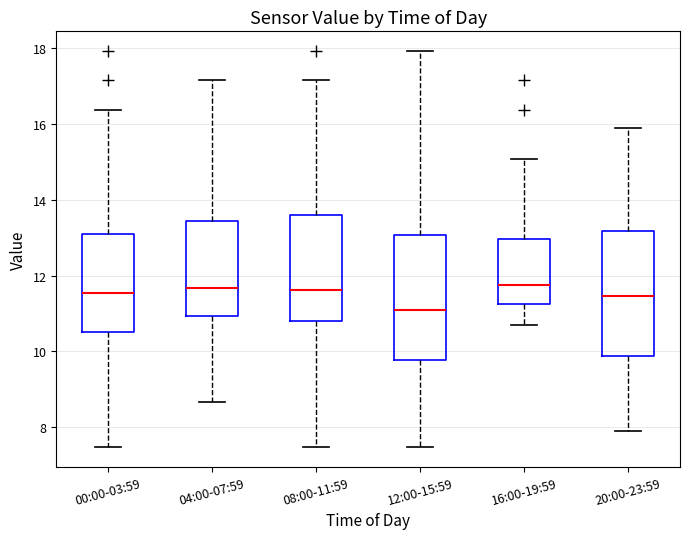

Reading left to right, transcribe this box plot: for each box, give where its median line is, the range the box spans, and where its two whiskers end, as read against the y-axis. The values are not printed on the chart, so give them approximately, as read against the axis.

00:00-03:59: median 11.6, box 10.6 to 13.2, whiskers 7.4 to 16.4
04:00-07:59: median 11.6, box 11.0 to 13.4, whiskers 8.6 to 17.2
08:00-11:59: median 11.6, box 10.8 to 13.6, whiskers 7.4 to 17.2
12:00-15:59: median 11.2, box 9.8 to 13.0, whiskers 7.4 to 18.0
16:00-19:59: median 11.8, box 11.2 to 13.0, whiskers 10.8 to 15.0
20:00-23:59: median 11.4, box 9.8 to 13.2, whiskers 8.0 to 16.0